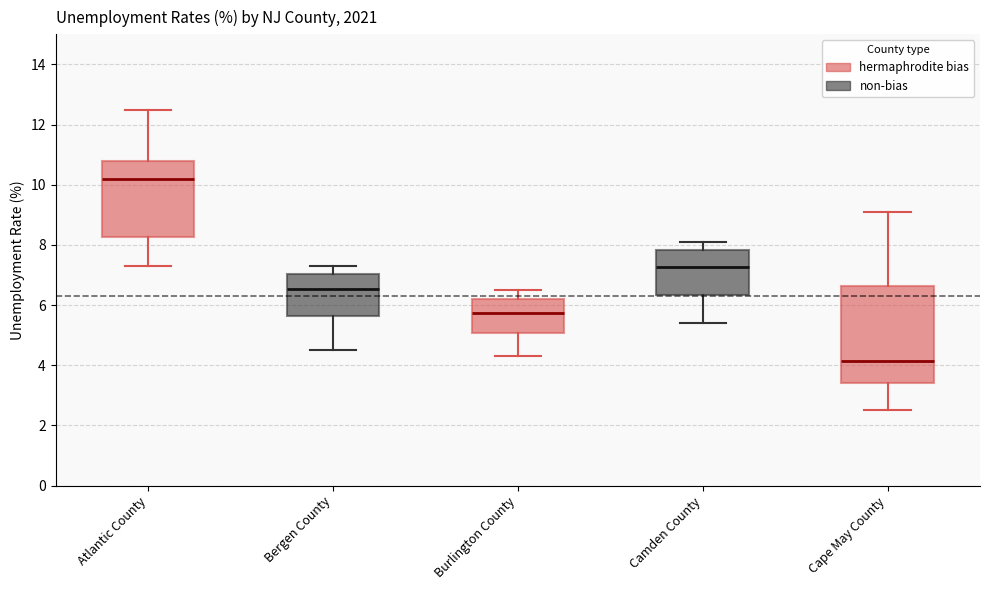

Where is the upper edge of the box for Bergen County on the y-axis? The values are not printed on the chart, so give them approximately, as read against the axis.

7.0